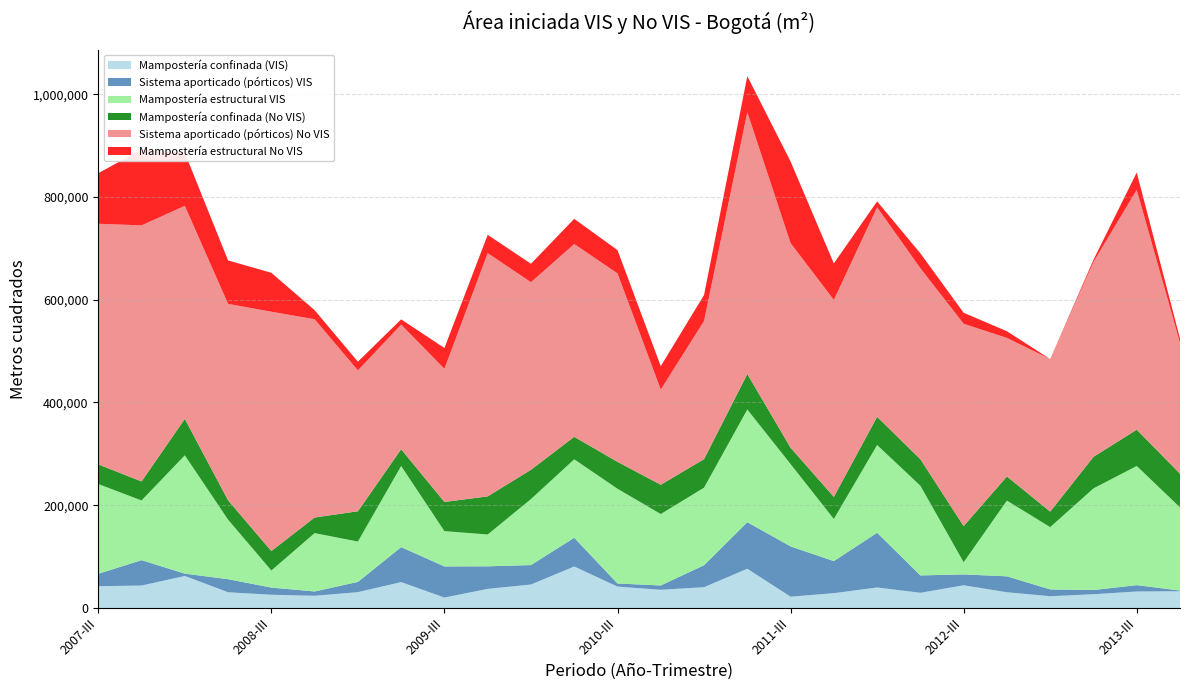

Reading right to left, what are all the values shown in this chart?

Mampostería confinada (VIS): 2013-IV=32542	2013-III=32010	2013-II=26679	2013-I=22793	2012-IV=30563	2012-III=44121	2012-II=29491	2012-I=39801	2011-IV=28771	2011-III=21886	2011-II=76317	2011-I=40413	2010-IV=35316	2010-III=41613	2010-II=80683	2010-I=45627	2009-IV=37137	2009-III=20234	2009-II=50304	2009-I=30755	2008-IV=23668	2008-III=25700	2008-II=30541	2008-I=62226	2007-IV=43607	2007-III=42310
Sistema aporticado (pórticos) VIS: 2013-IV=1310	2013-III=12370	2013-II=8164	2013-I=13311	2012-IV=31010	2012-III=21139	2012-II=33828	2012-I=106564	2011-IV=62412	2011-III=97914	2011-II=90662	2011-I=42780	2010-IV=8406	2010-III=6014	2010-II=55946	2010-I=37828	2009-IV=43929	2009-III=60586	2009-II=68088	2009-I=19931	2008-IV=8453	2008-III=13976	2008-II=25423	2008-I=4549	2007-IV=49412	2007-III=24169
Mampostería estructural VIS: 2013-IV=161917	2013-III=232002	2013-II=197878	2013-I=121210	2012-IV=147400	2012-III=23699	2012-II=174606	2012-I=170807	2011-IV=81979	2011-III=160281	2011-II=219353	2011-I=150958	2010-IV=139089	2010-III=184393	2010-II=152721	2010-I=128496	2009-IV=61966	2009-III=68703	2009-II=157955	2009-I=78588	2008-IV=113561	2008-III=33204	2008-II=115942	2008-I=230346	2007-IV=116240	2007-III=174780
Mampostería confinada (No VIS): 2013-IV=65546	2013-III=70689	2013-II=61376	2013-I=30224	2012-IV=47027	2012-III=70413	2012-II=51606	2012-I=54884	2011-IV=43063	2011-III=31844	2011-II=69055	2011-I=55522	2010-IV=57035	2010-III=52369	2010-II=43790	2010-I=56982	2009-IV=74183	2009-III=56771	2009-II=32621	2009-I=58922	2008-IV=30383	2008-III=37848	2008-II=37603	2008-I=70906	2007-IV=37015	2007-III=38219
Sistema aporticado (pórticos) No VIS: 2013-IV=254648	2013-III=466784	2013-II=379500	2013-I=296876	2012-IV=269620	2012-III=393788	2012-II=371702	2012-I=407802	2011-IV=383410	2011-III=398330	2011-II=509533	2011-I=269037	2010-IV=185238	2010-III=366892	2010-II=375284	2010-I=365165	2009-IV=473434	2009-III=259292	2009-II=242482	2009-I=274231	2008-IV=385887	2008-III=465942	2008-II=382358	2008-I=414698	2007-IV=498465	2007-III=468385
Mampostería estructural No VIS: 2013-IV=8555	2013-III=33840	2013-II=4155	2013-I=0	2012-IV=13040	2012-III=21462	2012-II=29080	2012-I=11535	2011-IV=71065	2011-III=158854	2011-II=70364	2011-I=50417	2010-IV=45654	2010-III=45302	2010-II=49057	2010-I=35942	2009-IV=35708	2009-III=40398	2009-II=10386	2009-I=16948	2008-IV=17738	2008-III=75751	2008-II=84639	2008-I=103361	2007-IV=147542	2007-III=98409